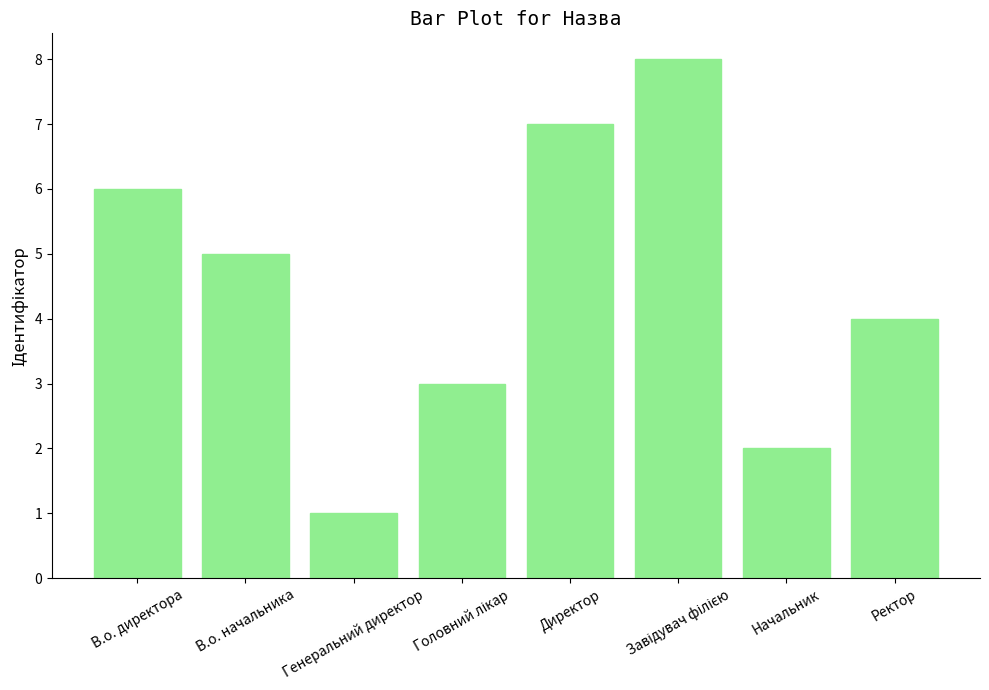

What is the label of the 1st bar from the right?

Ректор